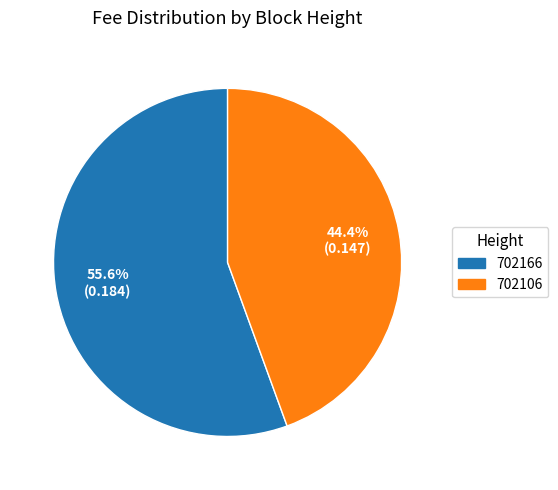

To the nearest percent, what is the combined percentage of 702106 and 702166?

100%